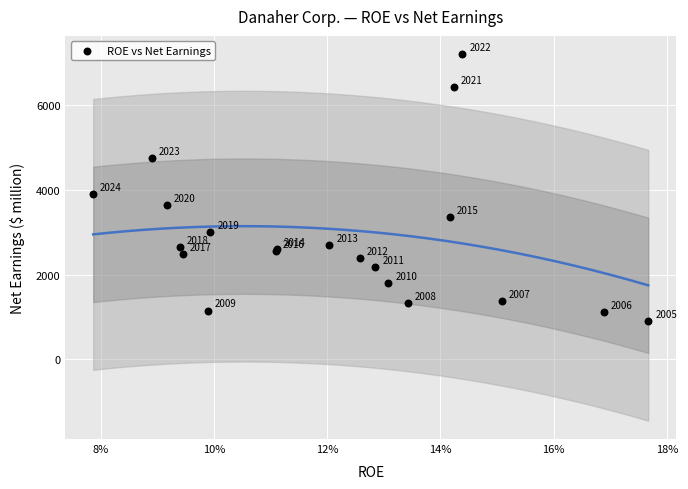

What Y value in the scatter plot is closest to 4053?

3899